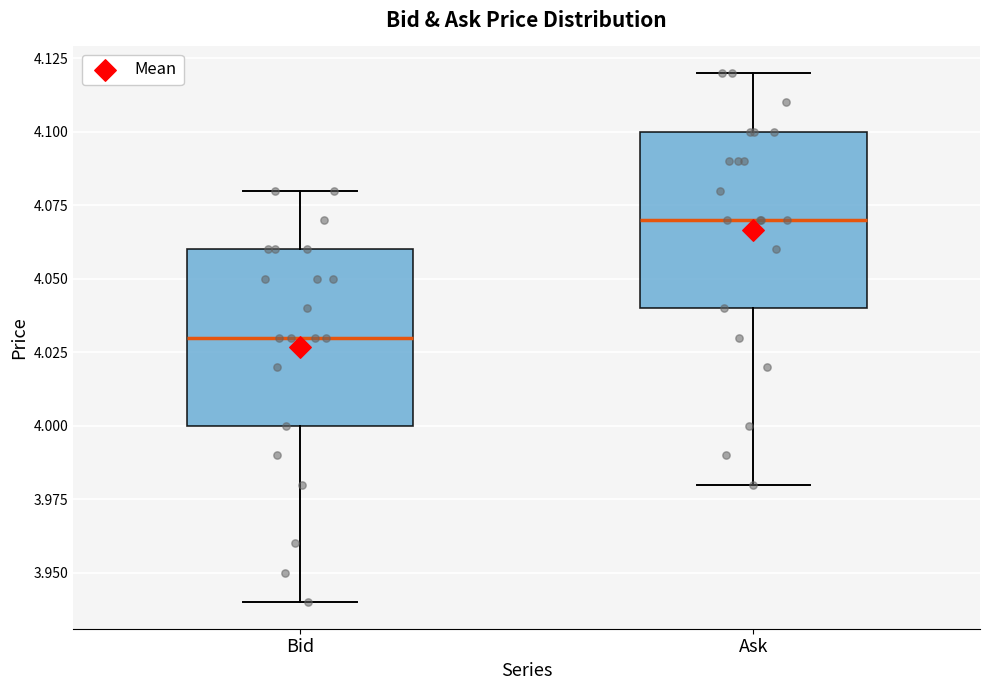

Which box's median line is the lowest?

Bid